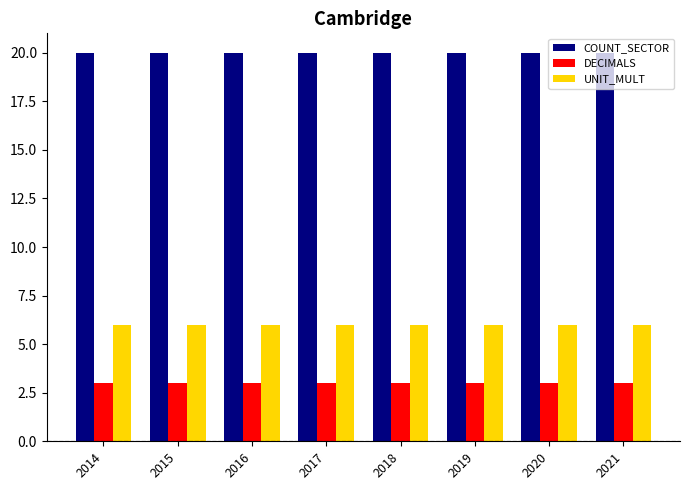

What is the value of the UNIT_MULT bar at the 4th from the left?

6